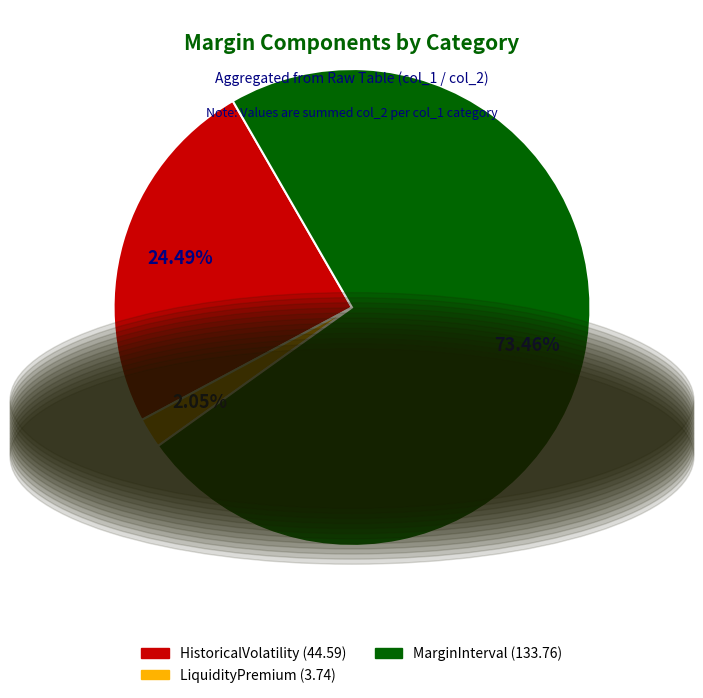

Which slice is the largest?

MarginInterval